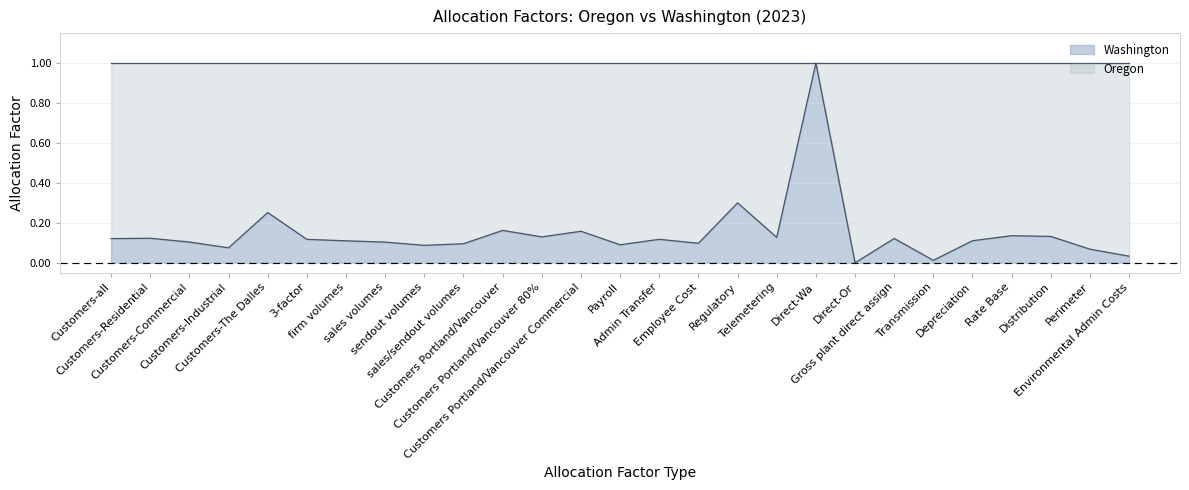

Reading left to right, extract all data points from this chart.

Customers-all=0.1	Customers-Residential=0.1	Customers-Commercial=0.1	Customers-Industrial=0.1	Customers-The Dalles=0.3	3-factor=0.1	firm volumes=0.1	sales volumes=0.1	sendout volumes=0.1	sales/sendout volumes=0.1	Customers Portland/Vancouver=0.2	Customers Portland/Vancouver 80%=0.1	Customers Portland/Vancouver Commercial=0.2	Payroll=0.1	Admin Transfer=0.1	Employee Cost=0.1	Regulatory=0.3	Telemetering=0.1	Direct-Wa=1.0	Direct-Or=0.0	Gross plant direct assign=0.1	Transmission=0.0	Depreciation=0.1	Rate Base=0.1	Distribution=0.1	Perimeter=0.1	Environmental Admin Costs=0.0